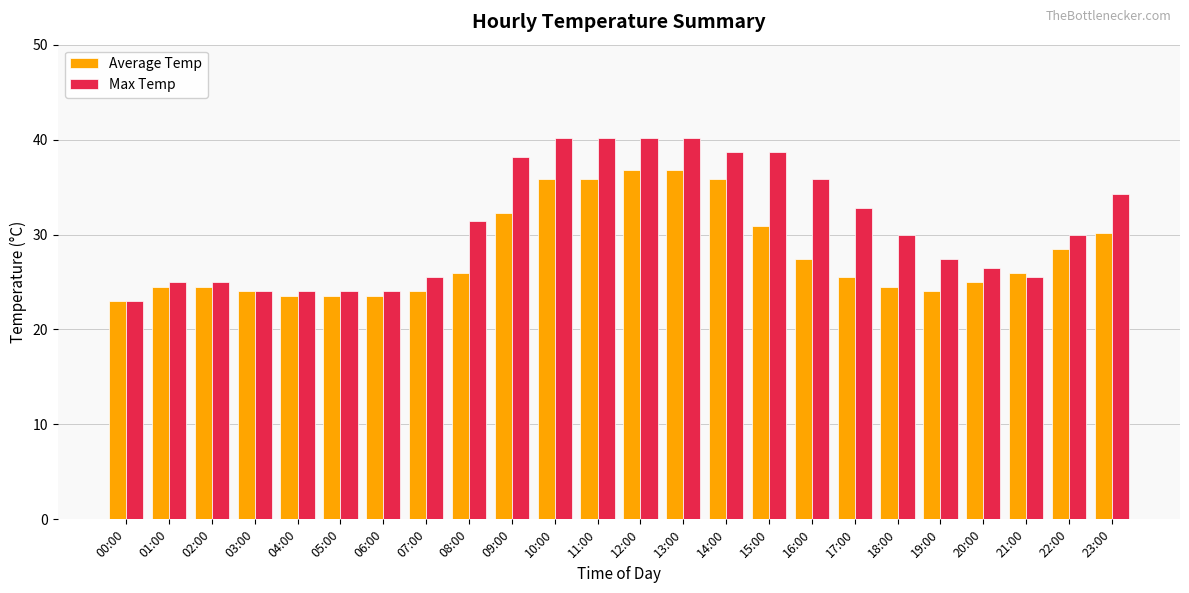

What is the value of the Max Temp bar at the 7th from the left?

24.0